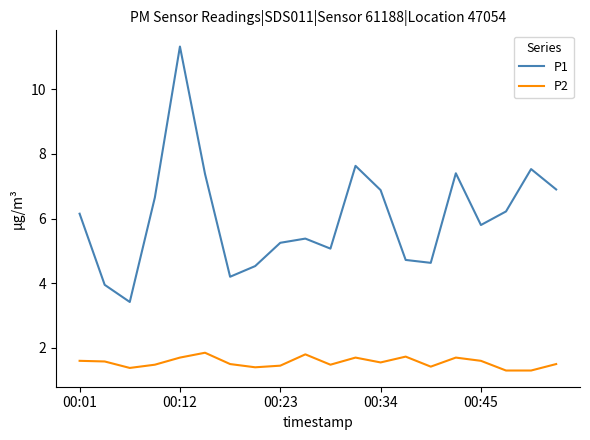

How many interior local peaks does the P1 series have?

5